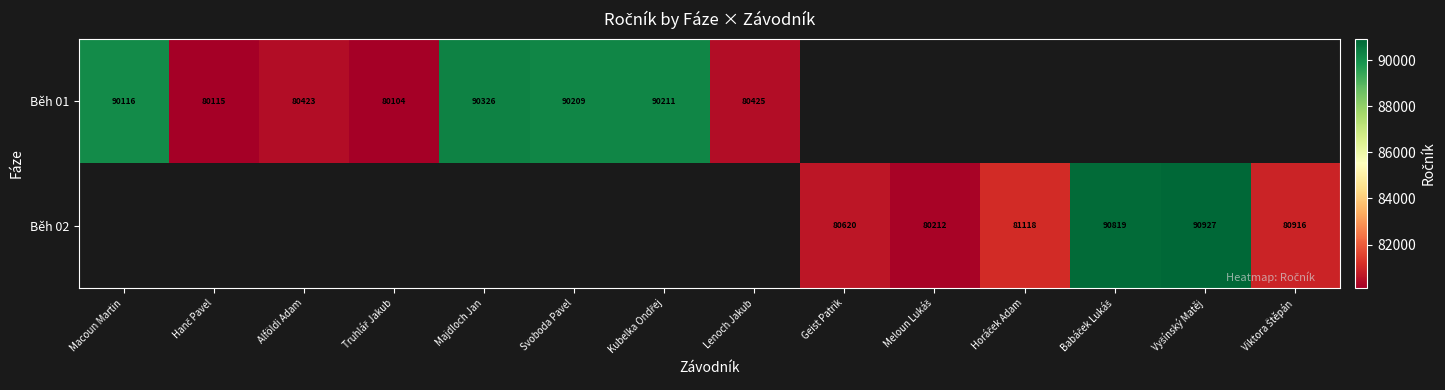

True or false: Běh 01 has a value of 80423 at Alföldi Adam.

True